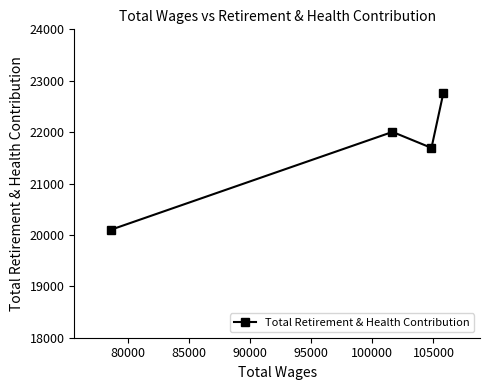

What is the value of the 3rd point from the left?

21693